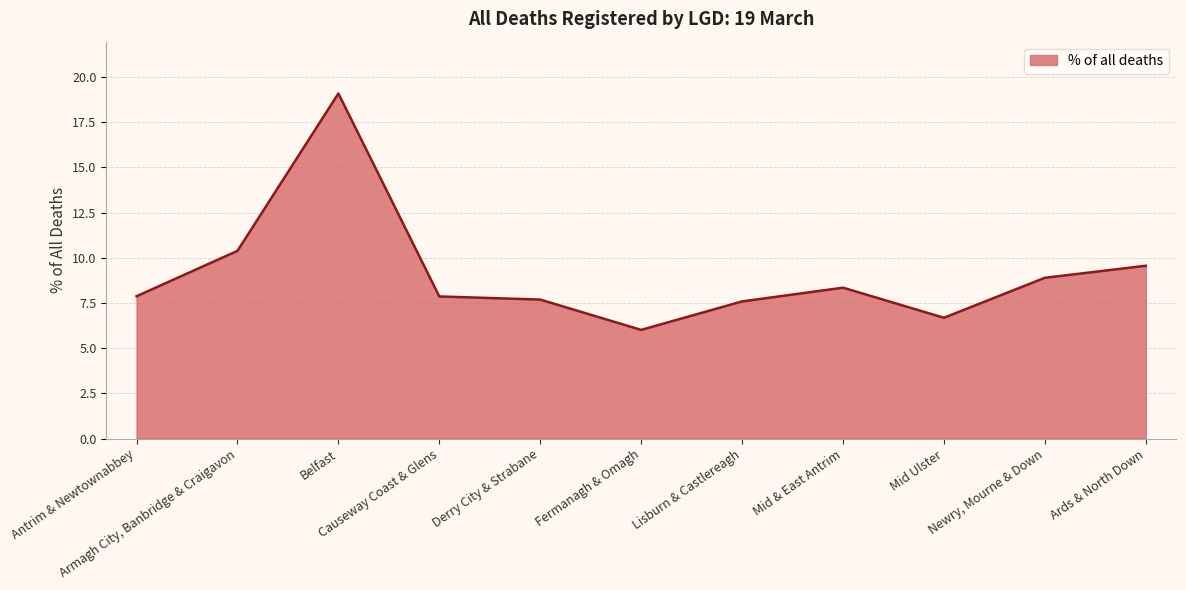

List the labels in order of value, largest first.

Belfast, Armagh City, Banbridge & Craigavon, Ards & North Down, Newry, Mourne & Down, Mid & East Antrim, Antrim & Newtownabbey, Causeway Coast & Glens, Derry City & Strabane, Lisburn & Castlereagh, Mid Ulster, Fermanagh & Omagh